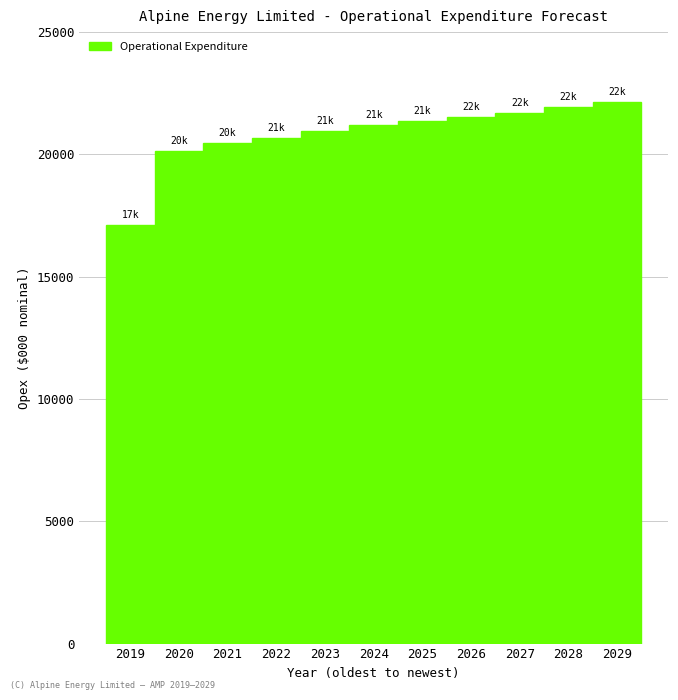

Reading left to right, transcribe all the data shown in this chart.

2019=17115.3	2020=20157.0	2021=20458.4	2022=20676.2	2023=20947.5	2024=21211.3	2025=21364.6	2026=21546.8	2027=21712.8	2028=21922.5	2029=22146.4